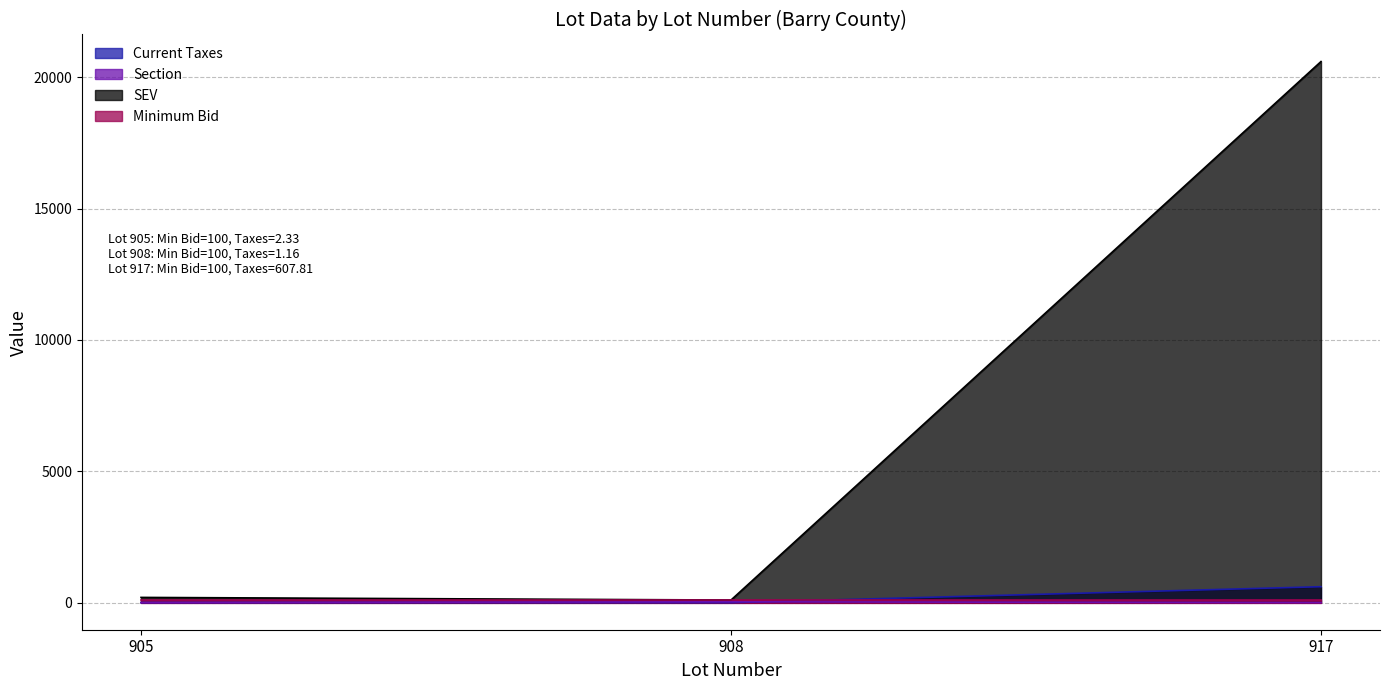

What value does the SEV series have at 905?

200.0